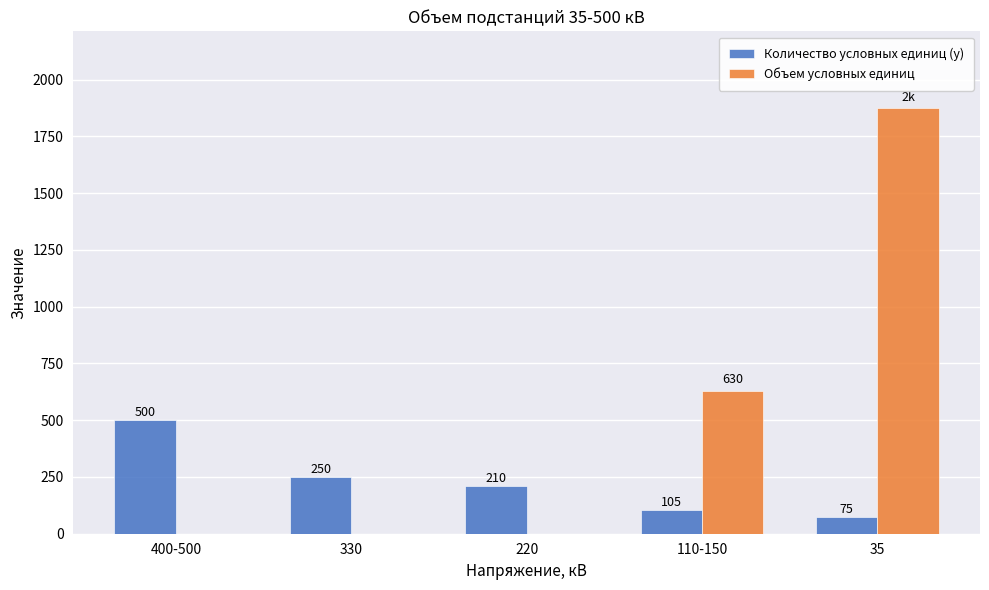

What is the sum of all Количество условных единиц (у) values?

1140